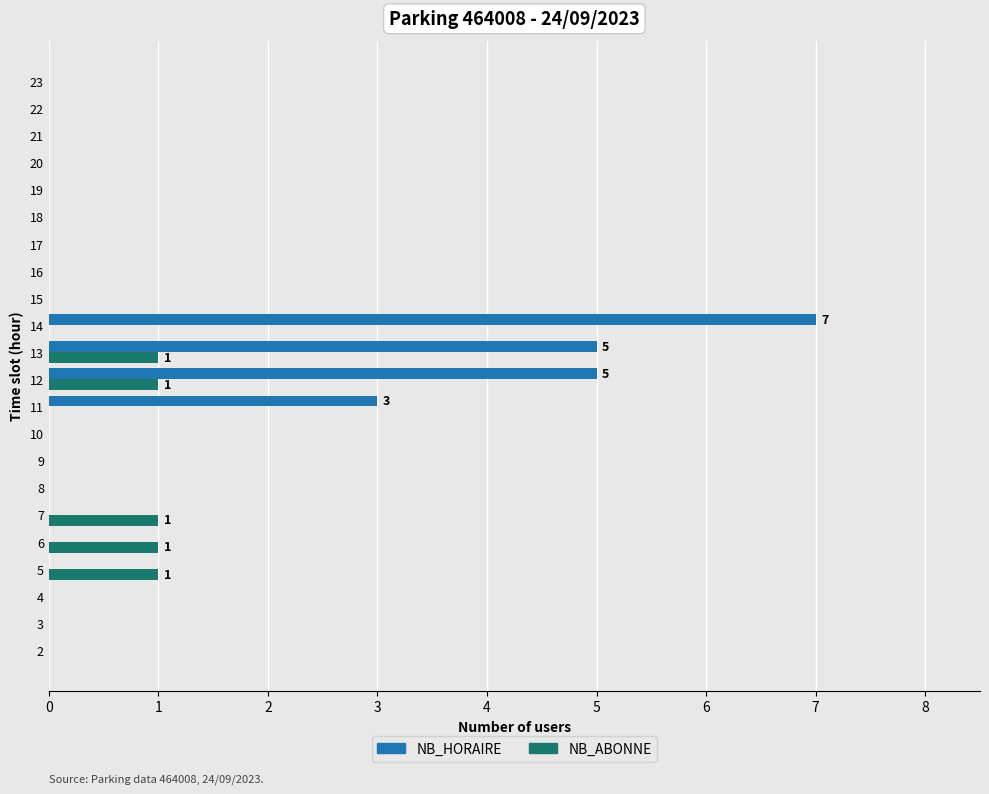

Which series has the largest total across all categories?

NB_HORAIRE